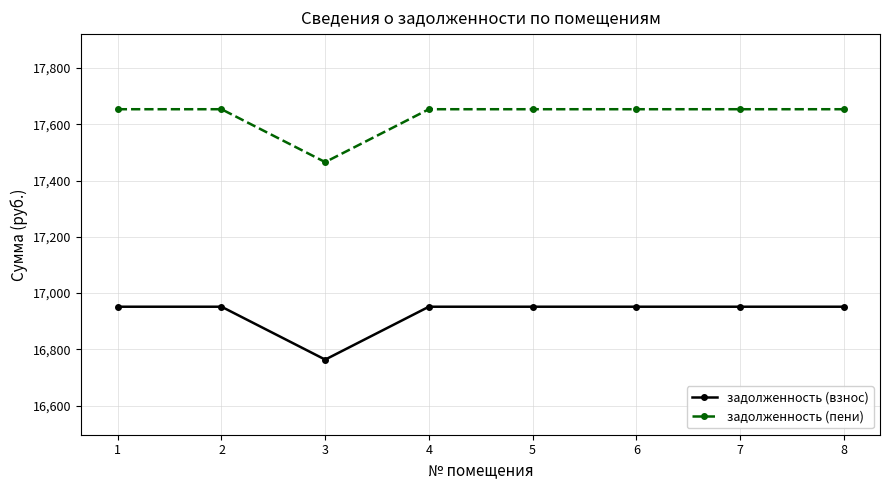

True or false: задолженность (пени) and задолженность (взнос) cross at least once.

False